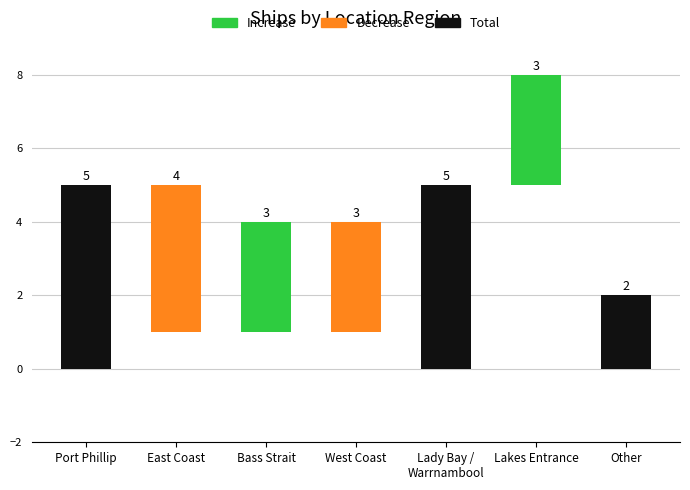

Does the chart contain any negative values?

No